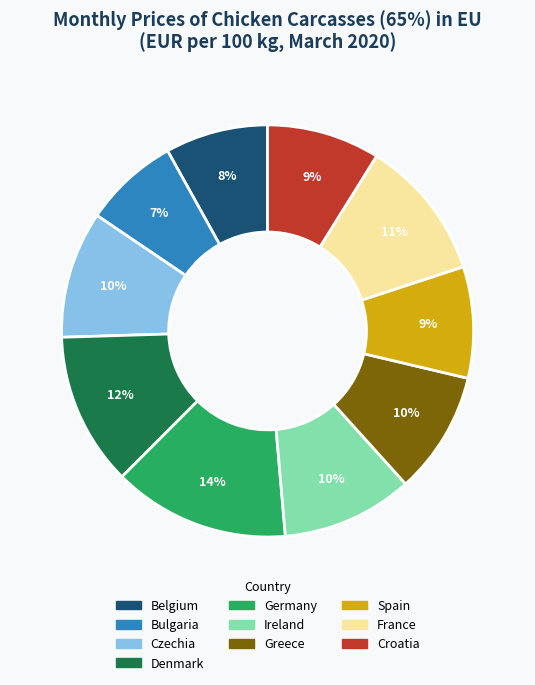

Do Spain and Belgium together represent more than half of the pie?

No